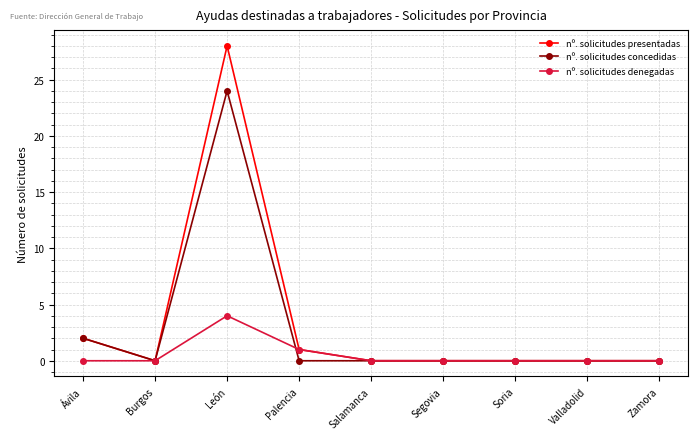

In nº. solicitudes denegadas, how many points are higher than both neighbors (excluding endpoints)?

1